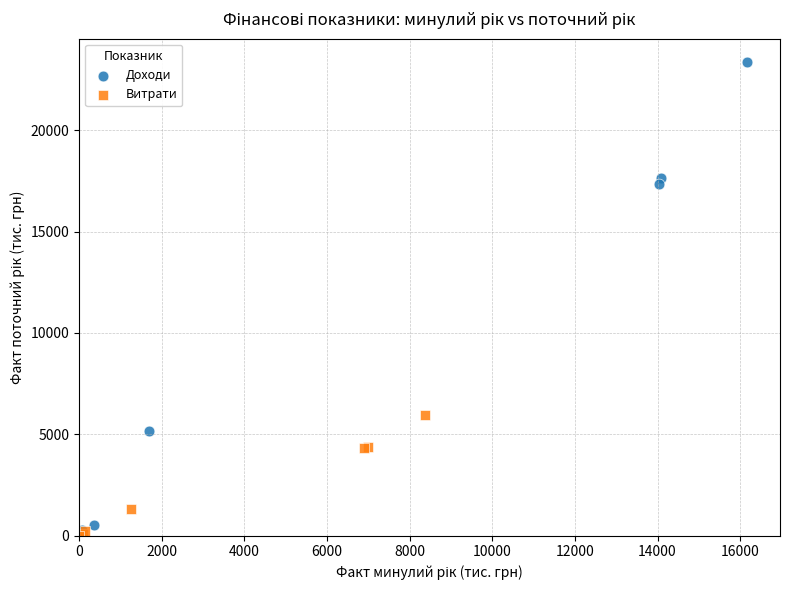

Which series contains the highest Y value?

Доходи